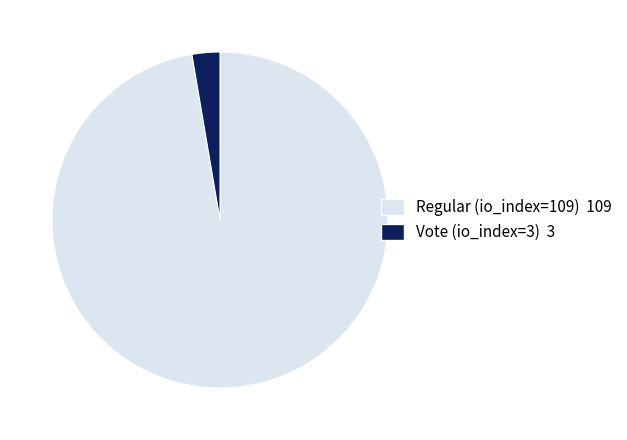

Rank the categories by value from lowest to highest.

Vote (io_index=3), Regular (io_index=109)